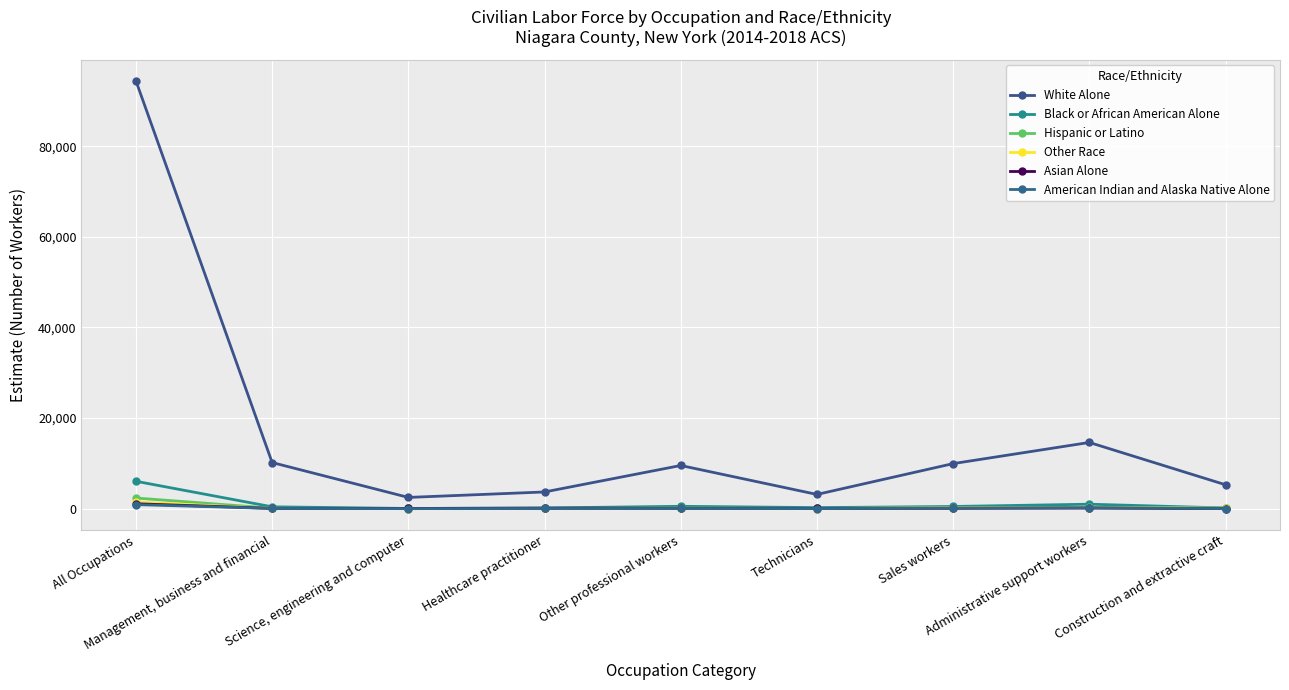

At how many categories does at least one series exceed 45712?

1